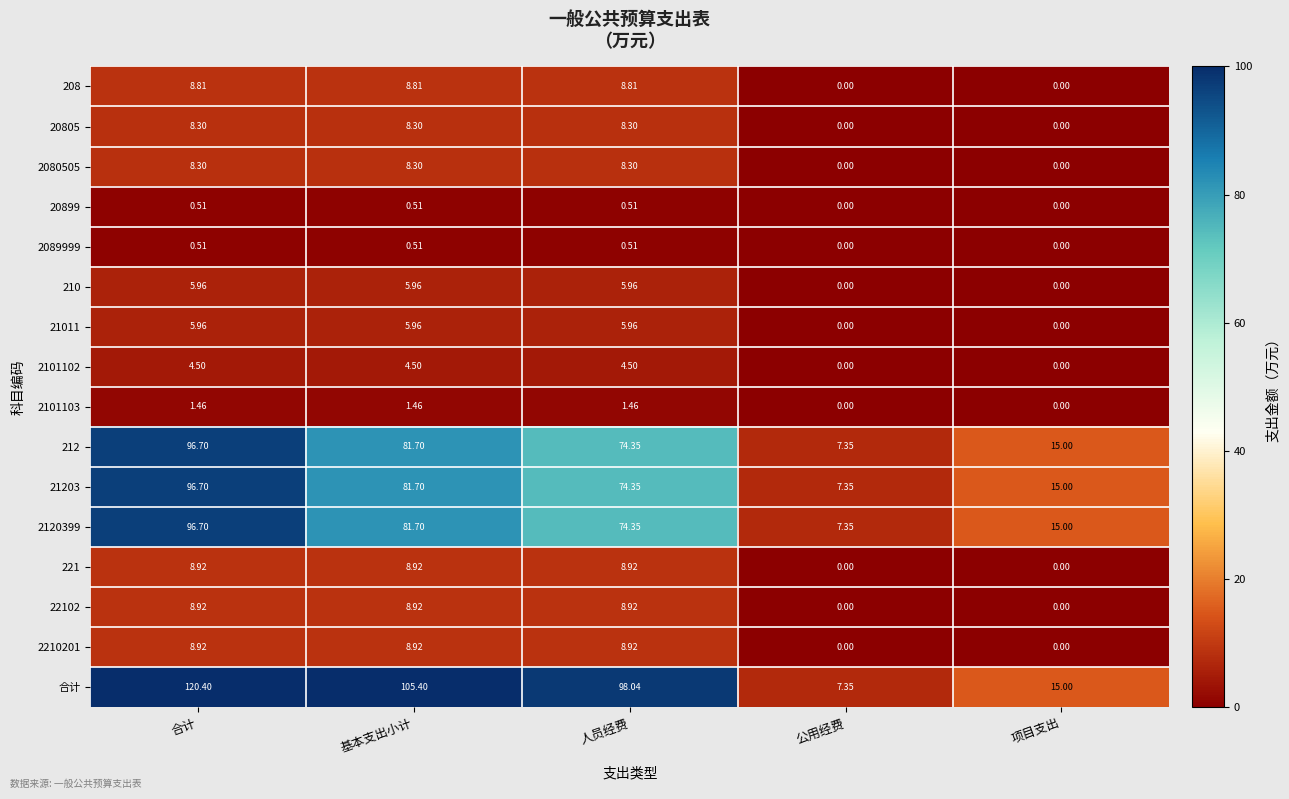

Which series changed the most between 人员经费 and 项目支出?

合计